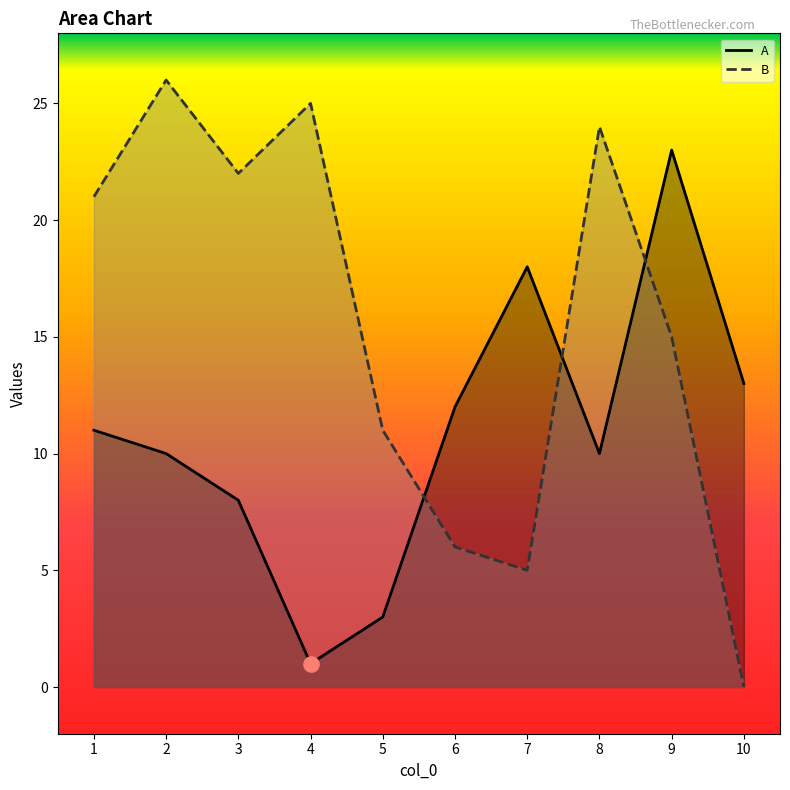

Which series reaches the maximum Y coordinate?

B